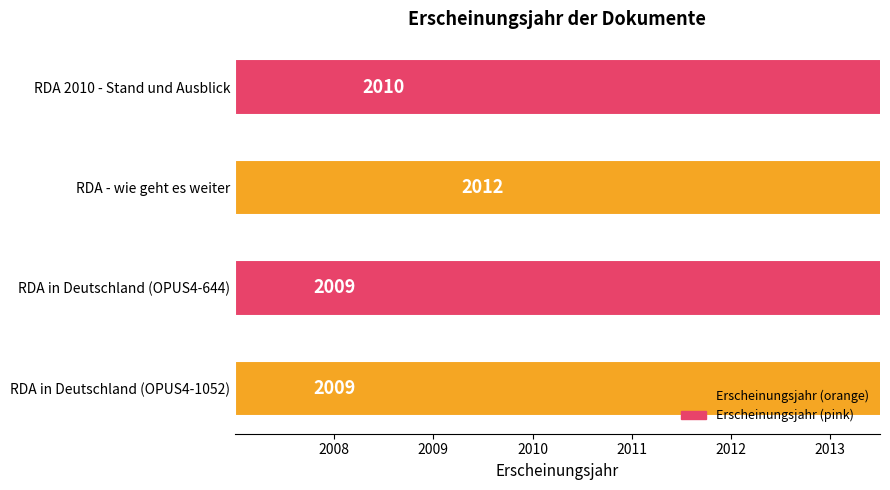

What is the difference between the maximum and second lowest values?

3